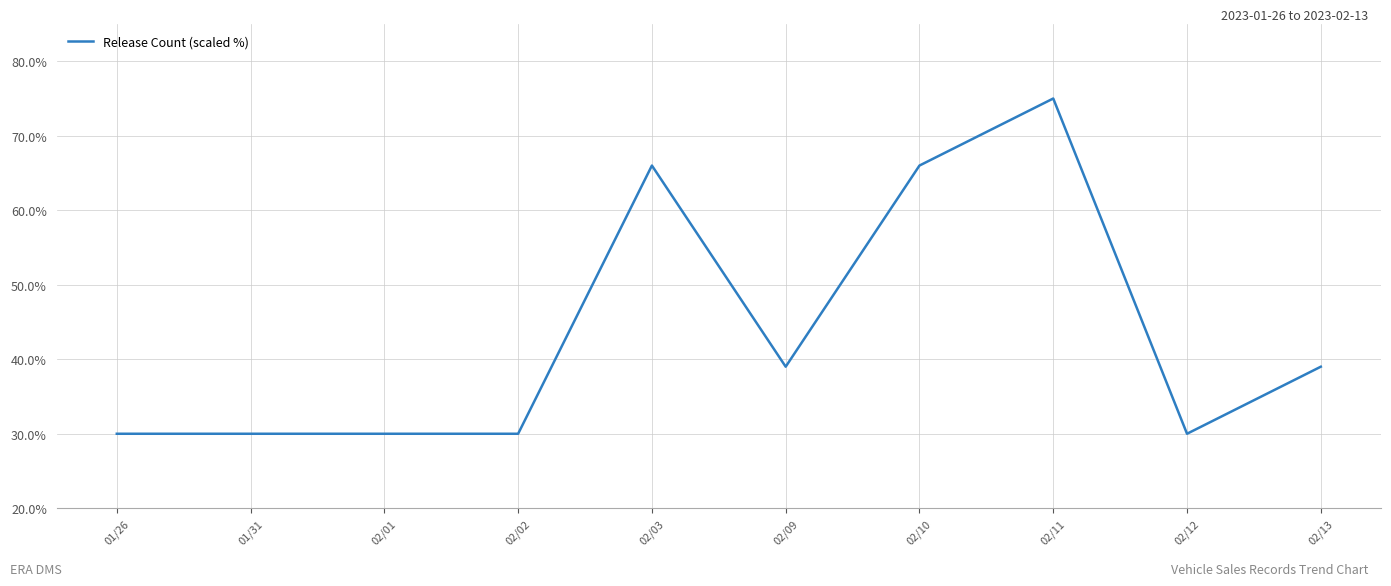

Is it true that the value at 02/12 is 13?

False